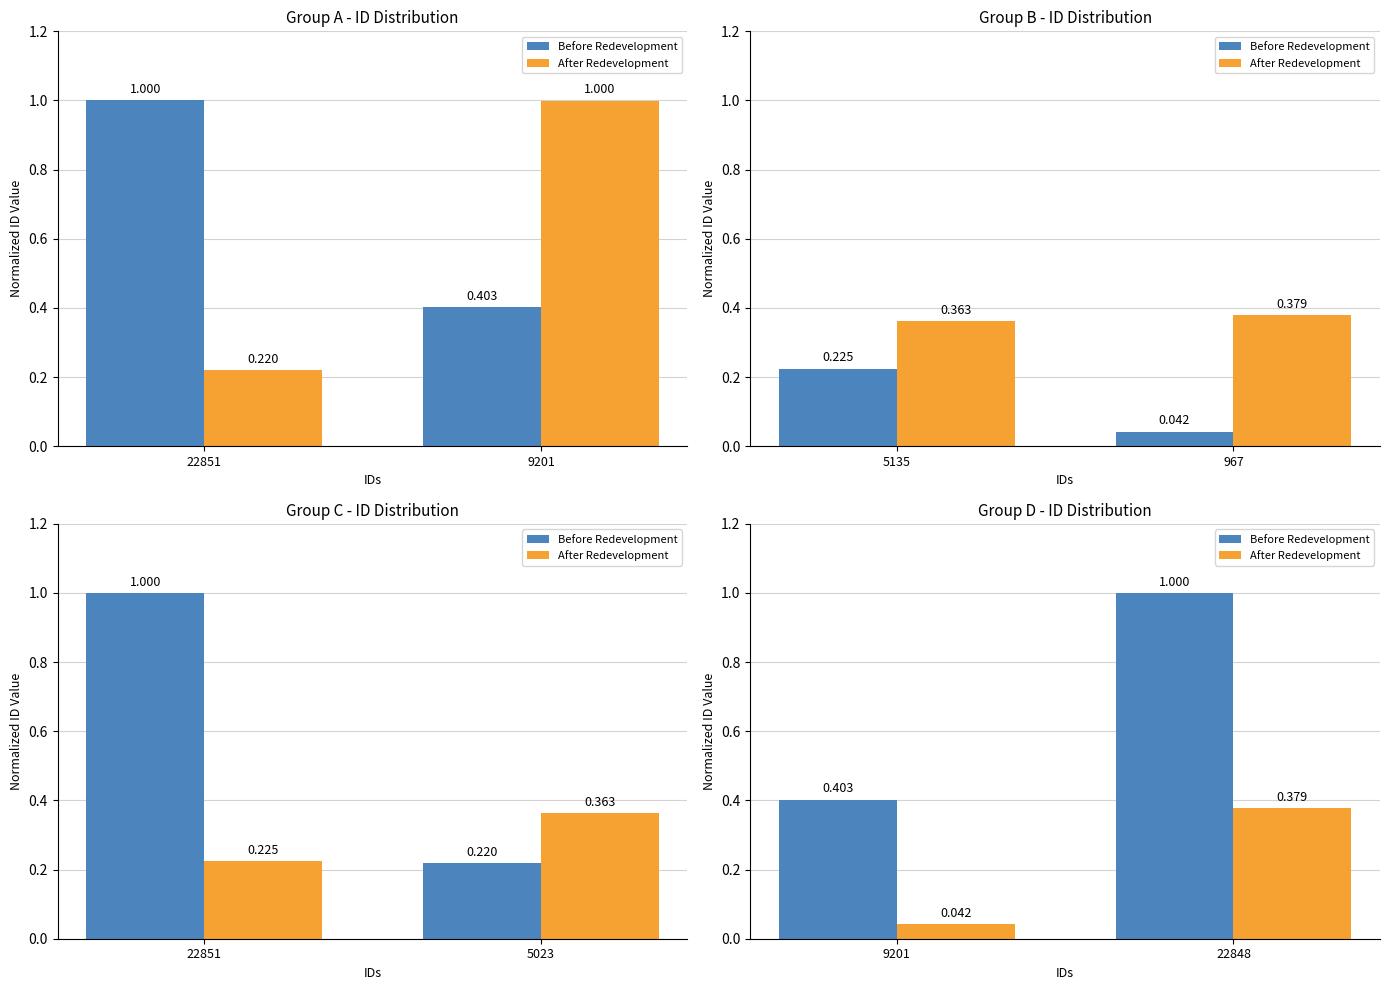

Rank the series by their maximum value, from lowest to highest.

After Redevelopment, Before Redevelopment